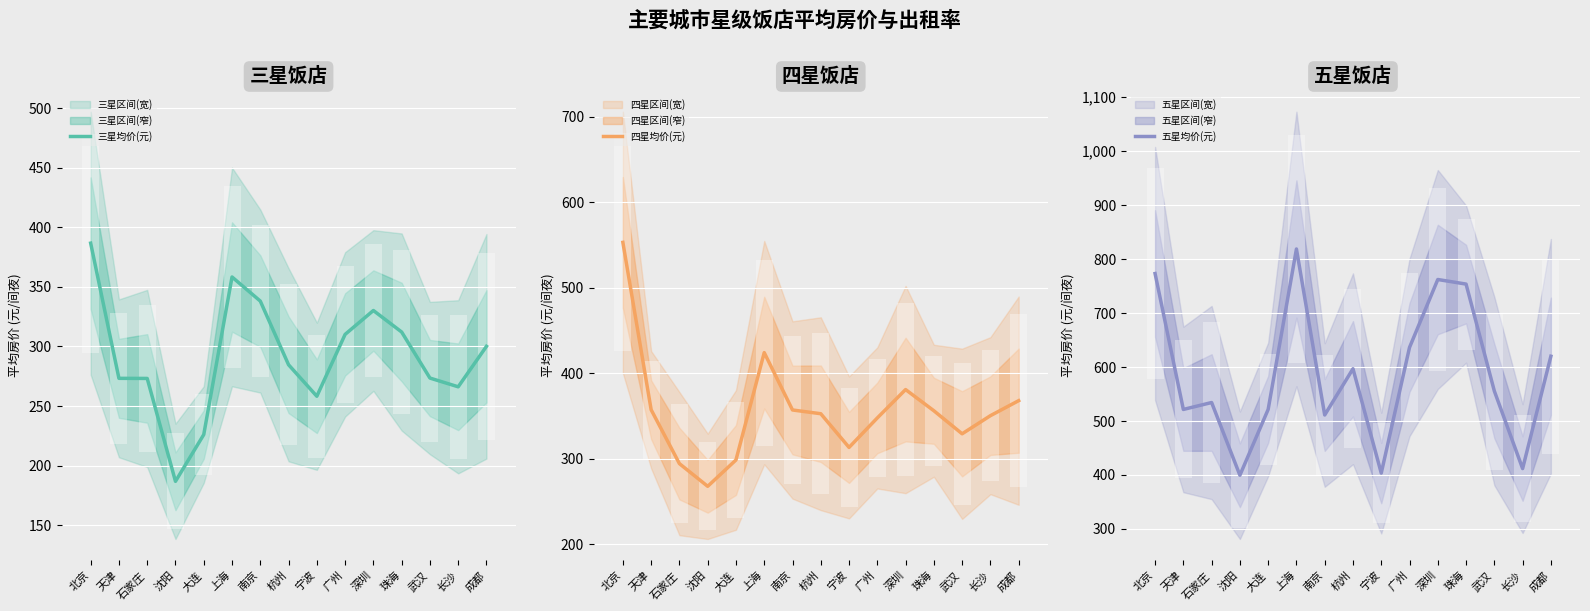

What is the spread (max minus min) of values at 沈阳?

212.7